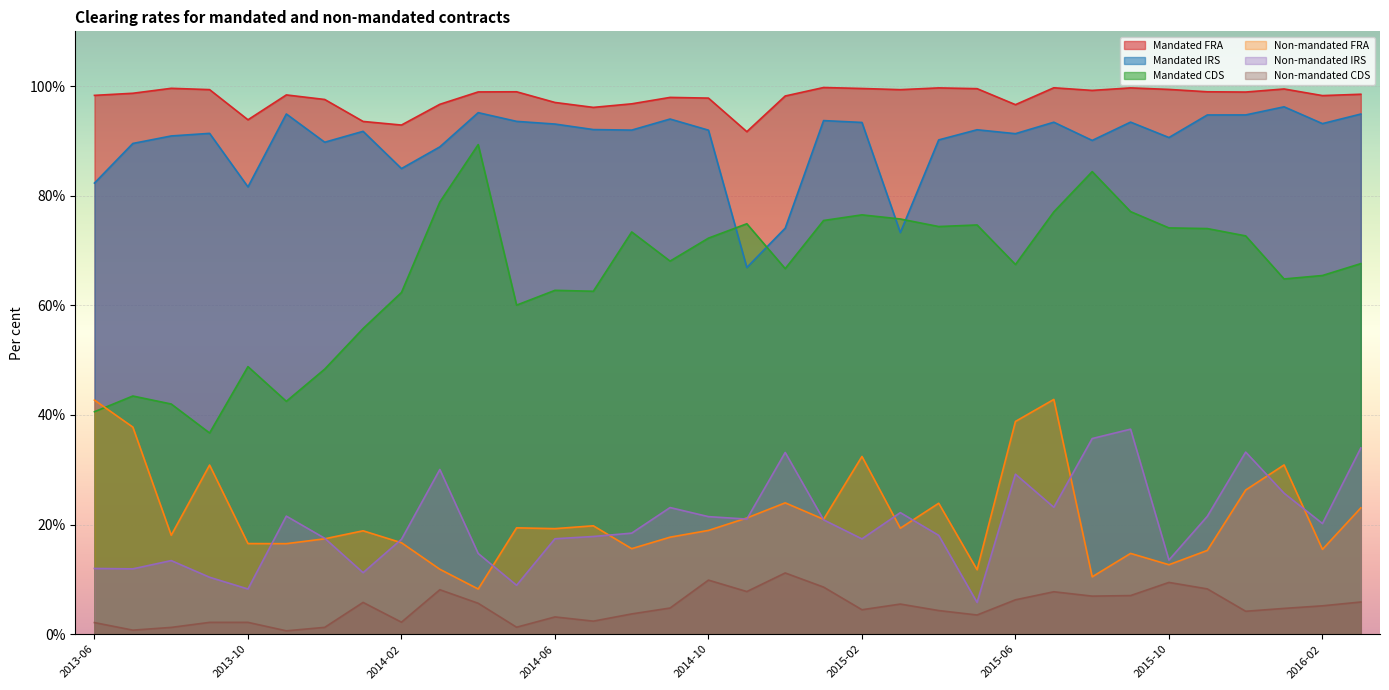

At which category is the sum across all series the highest?

2015-07